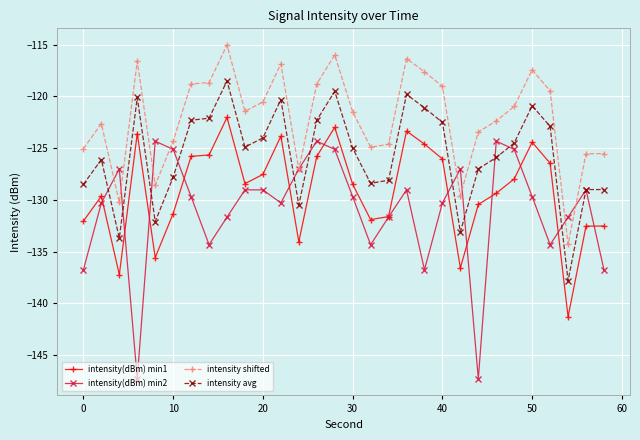

True or false: intensity(dBm) min2 has more than 2 points higher than both neighbors.

True